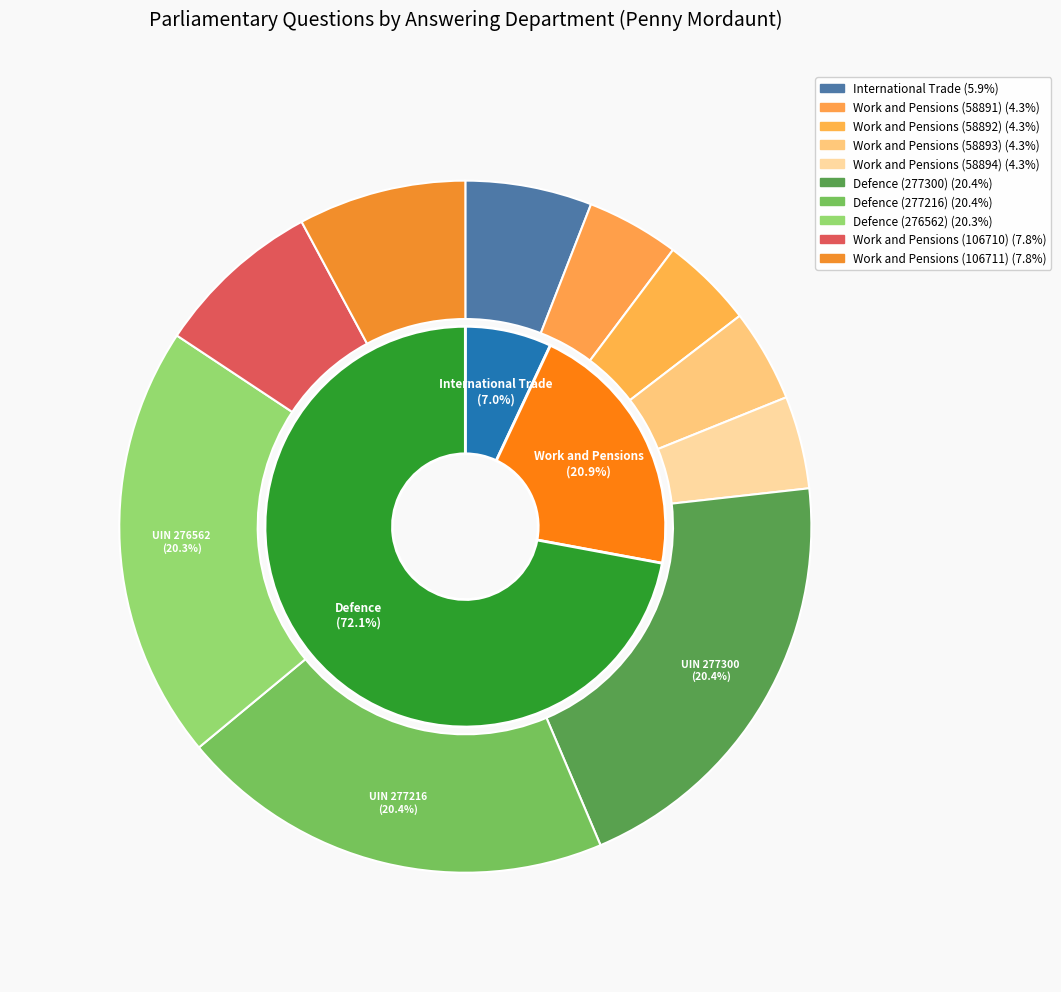

To the nearest percent, what percentage of the pie is International Trade?

6%